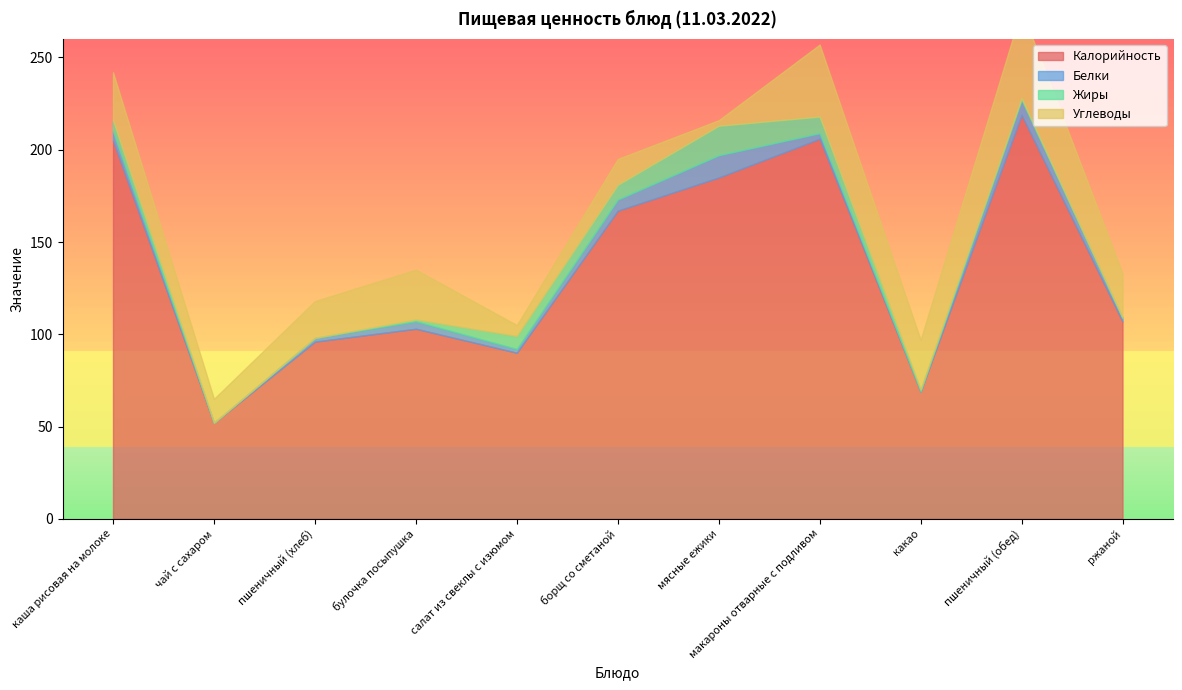

Reading right to left, list all the values displayed in this chart.

Калорийность: 107	219	69	206	185	167	90	103	96	52	205
Белки: 2	8	0	3	12	6	2	4	2	0	5
Жиры: 0	1	1	9	16	8	7	1	0	0	6
Углеводы: 24	48	27	39	3	14	6	27	20	13	26